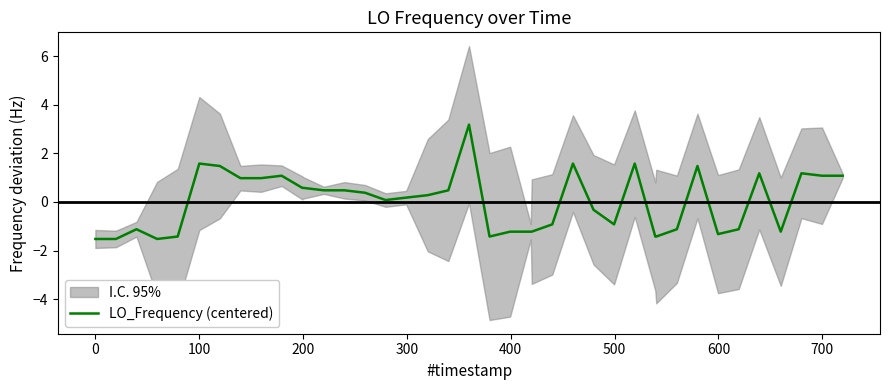

What is the maximum value for LO_Frequency (centered)?

3.2